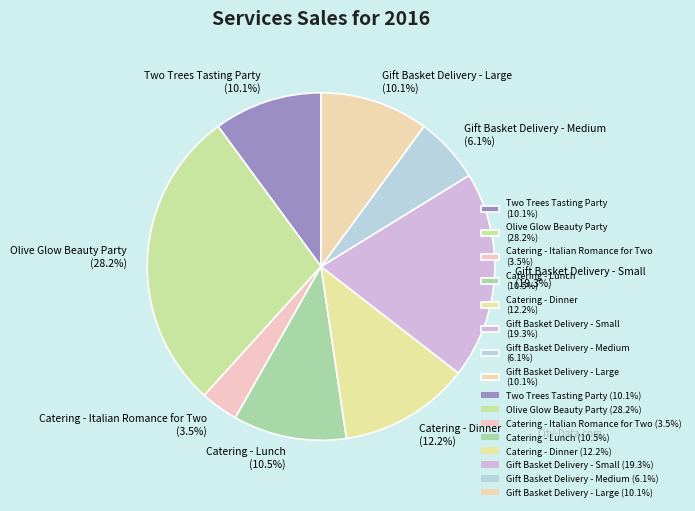

What is the ratio of the value at Catering - Dinner (12.2%) to the value at Gift Basket Delivery - Small (19.3%)?

0.6